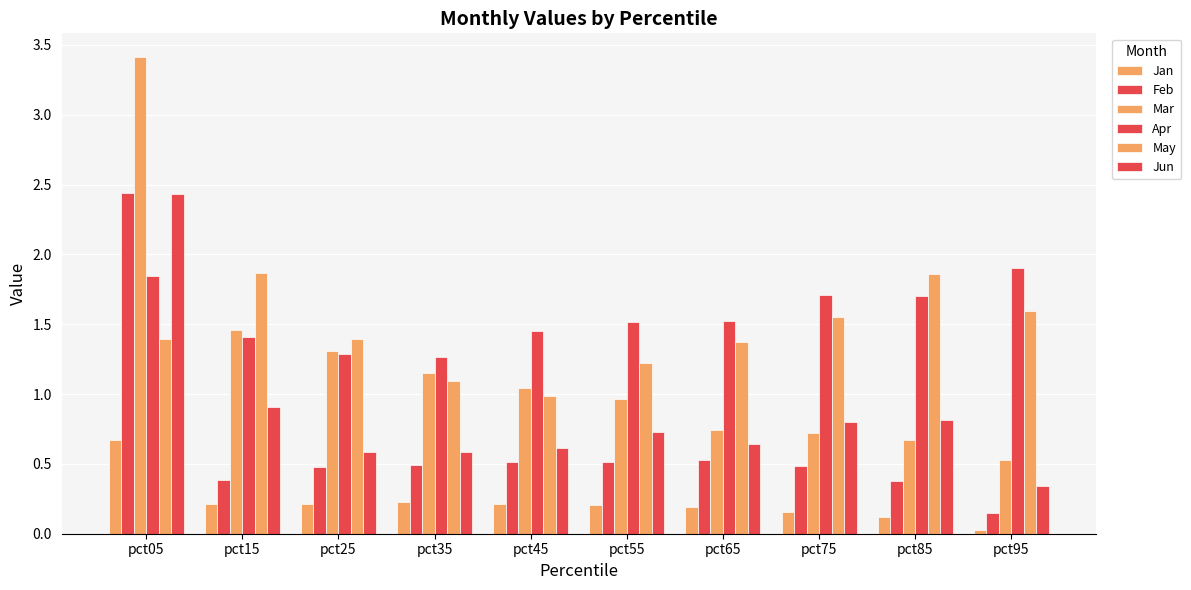

Which category has the highest value across all series?

pct05